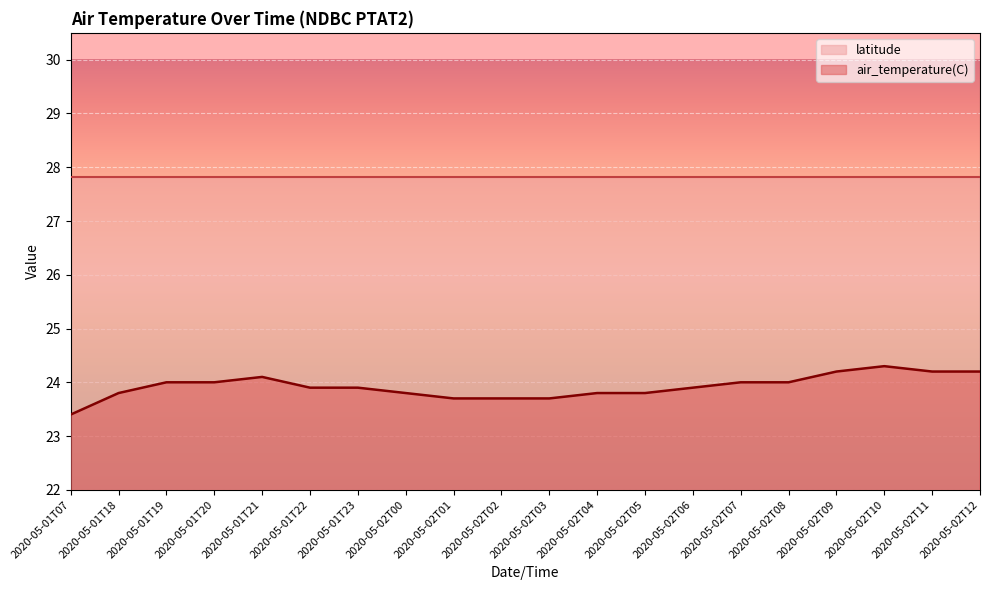

What position from the right is 2020-05-01T20?

17